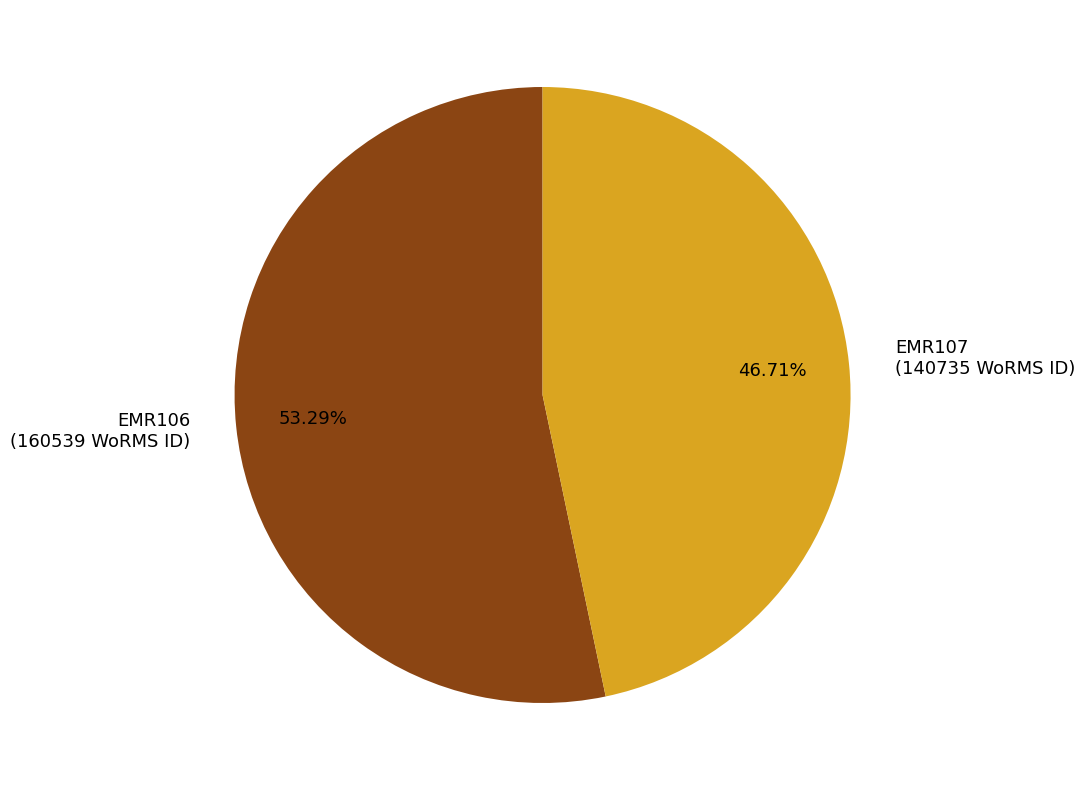

To the nearest percent, what portion does EMR106 represent?

53%